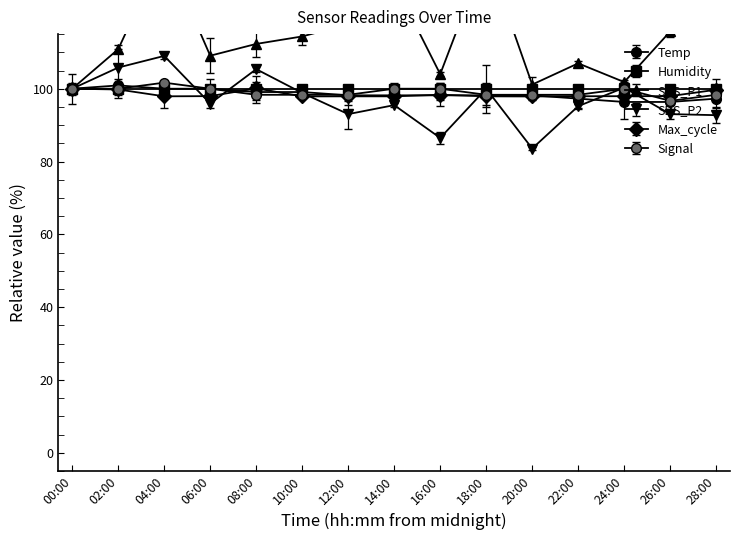

At which category does the chart reach its minimum across all series?

20:00